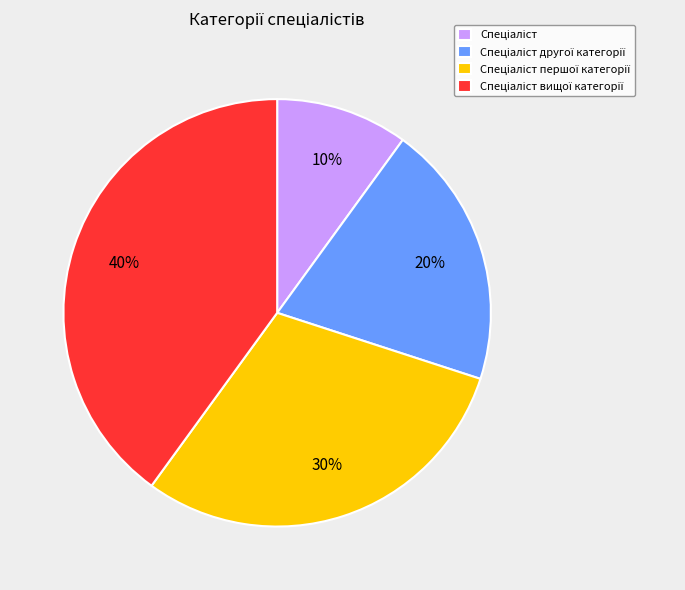

To the nearest percent, what is the difference between the largest and smallest slice percentages?

30%